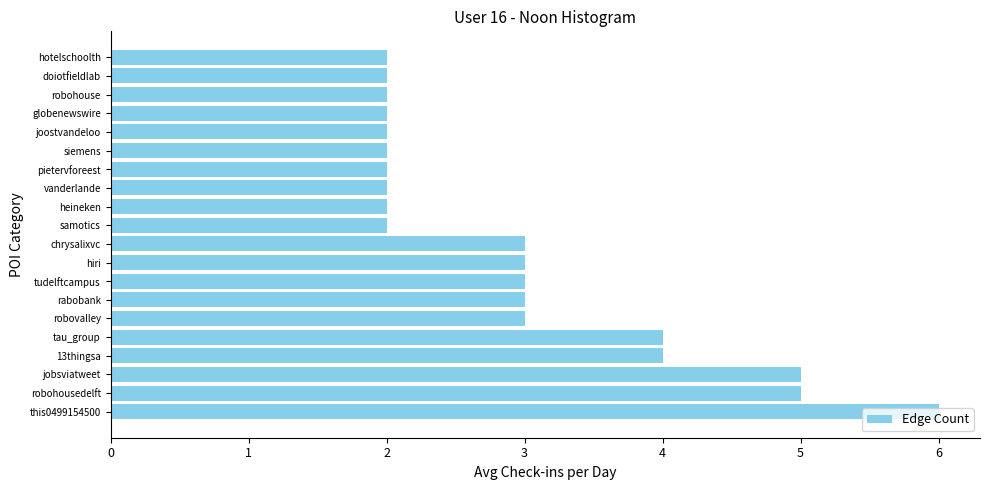

Count the number of data series in this chart.

1